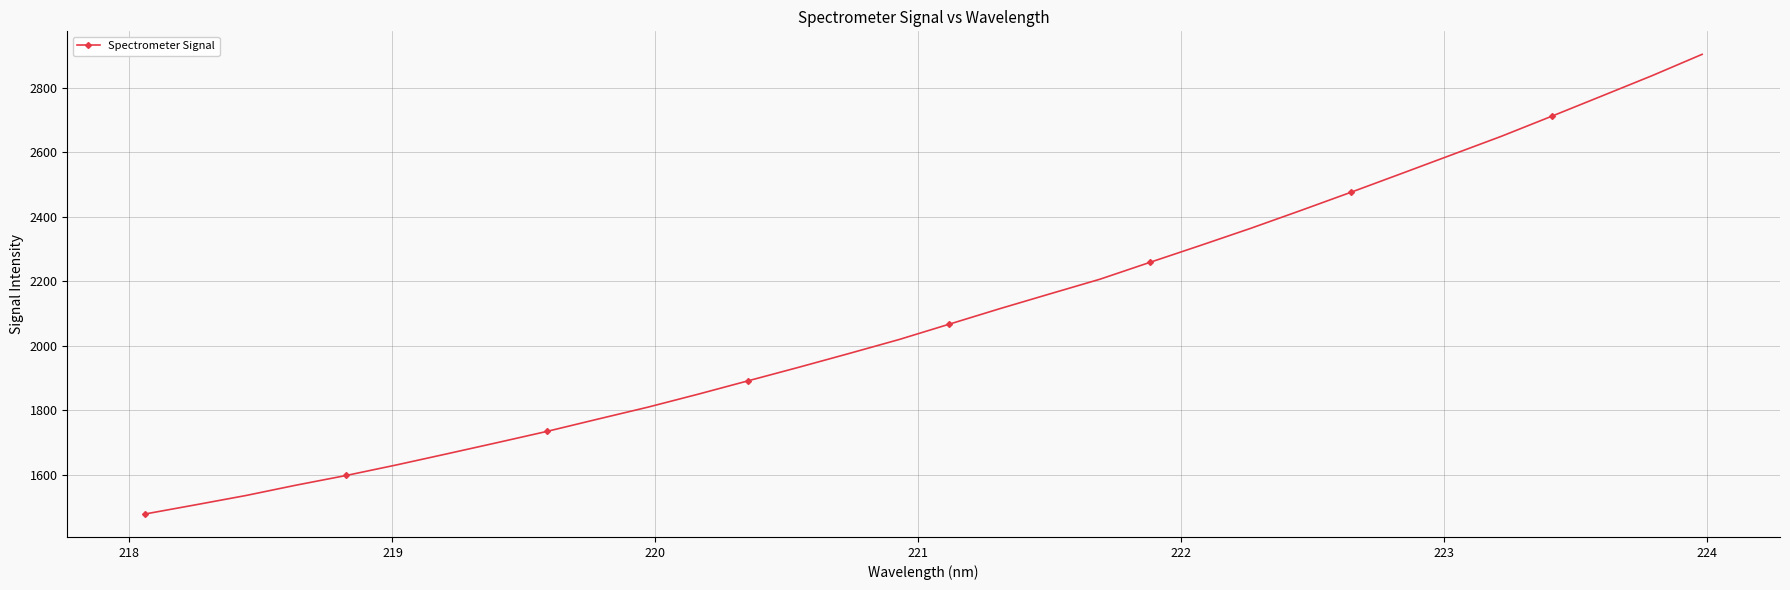

What is the value of the 21st point from the left?

2259.2